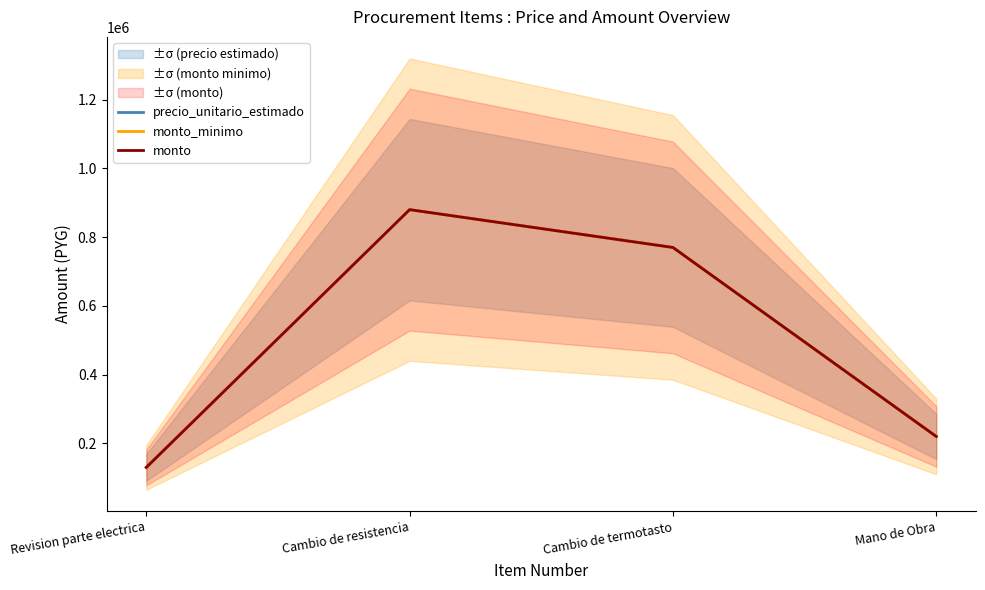

What is the label of the 1st point from the right?

Mano de Obra